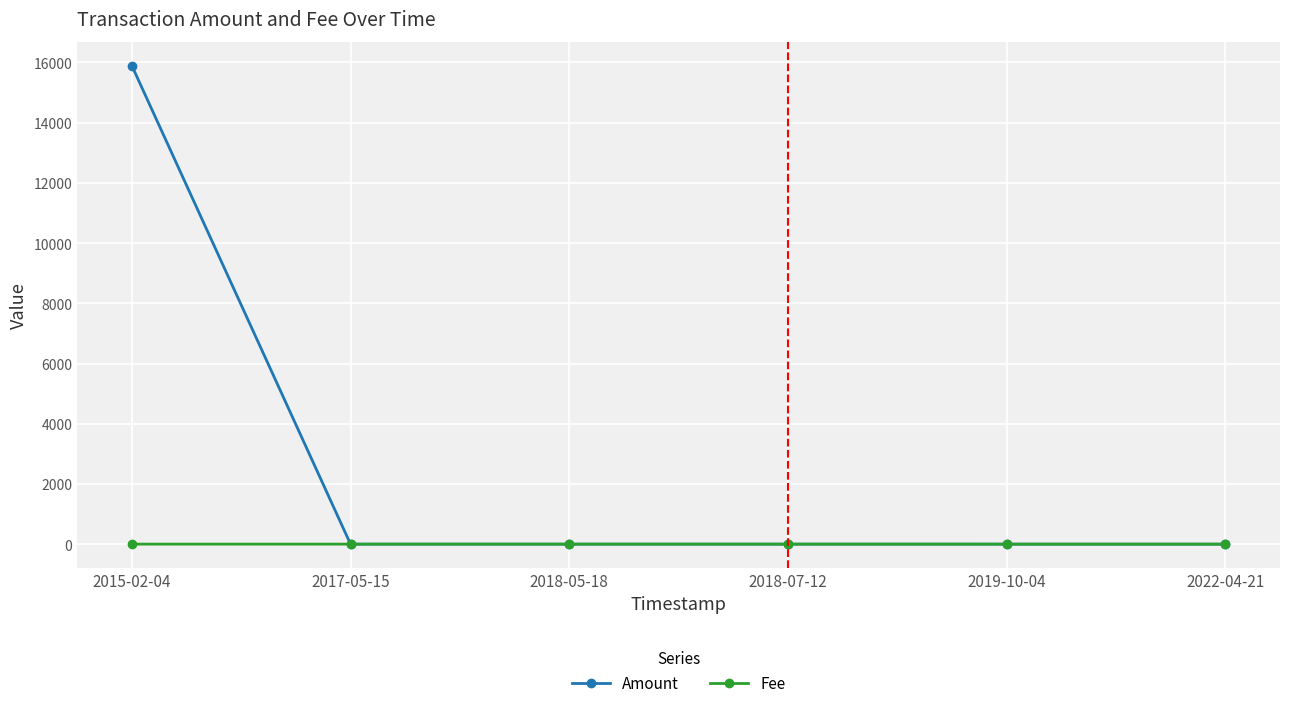

Rank the series by their maximum value, from highest to lowest.

Amount, Fee